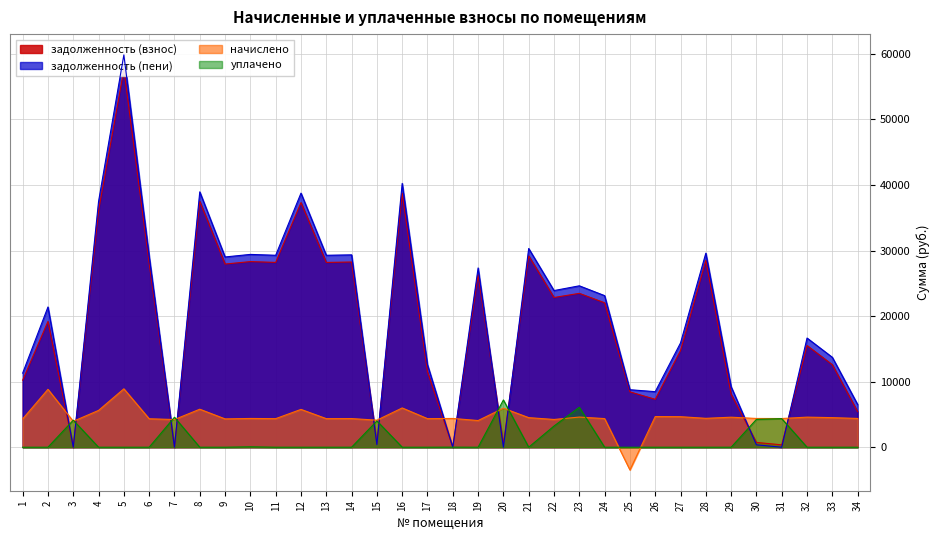

What is the difference between the highest and lowest values at 11?

29277.6